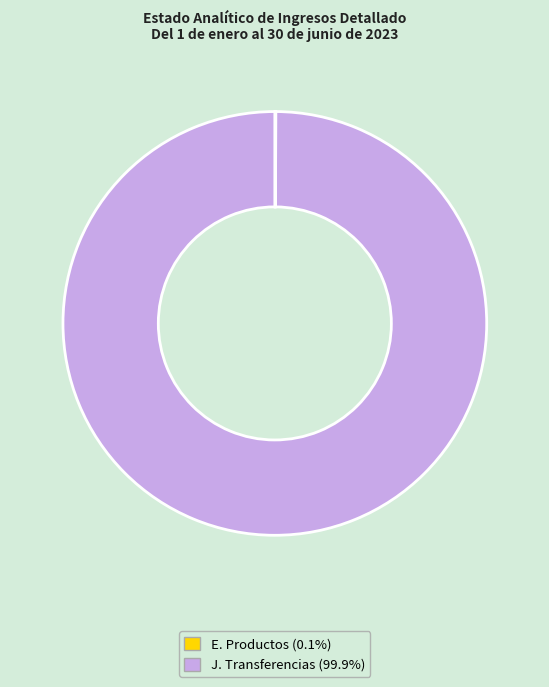

Which category accounts for the majority?

J. Transferencias